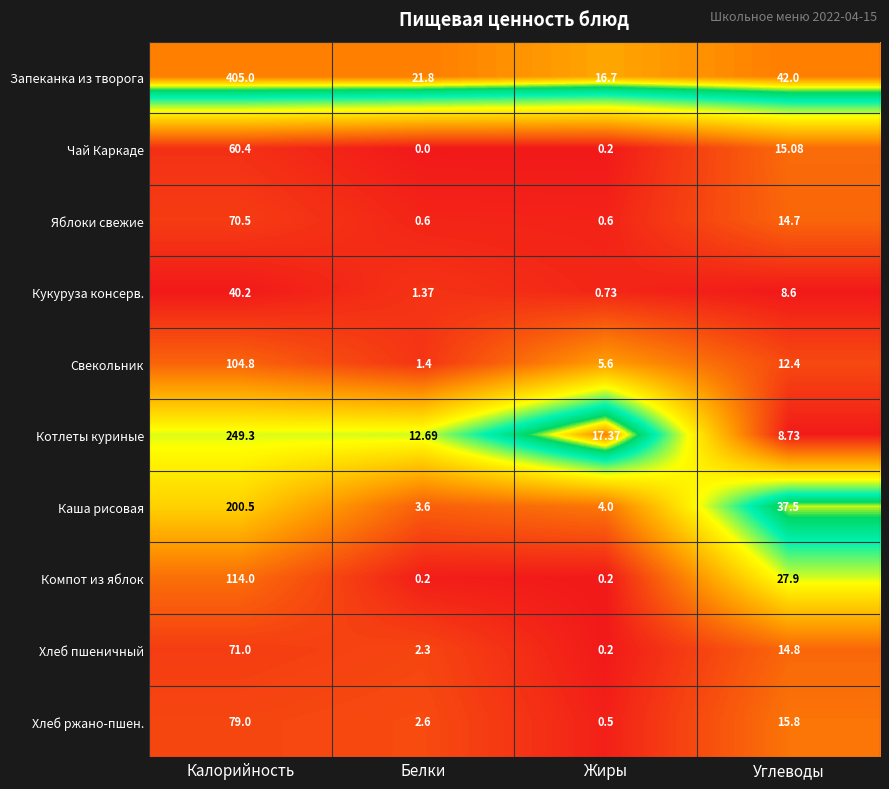

Rank the series at Калорийность from lowest to highest value.

Кукуруза консерв., Чай Каркаде, Яблоки свежие, Хлеб пшеничный, Хлеб ржано-пшен., Свекольник, Компот из яблок, Каша рисовая, Котлеты куриные, Запеканка из творога